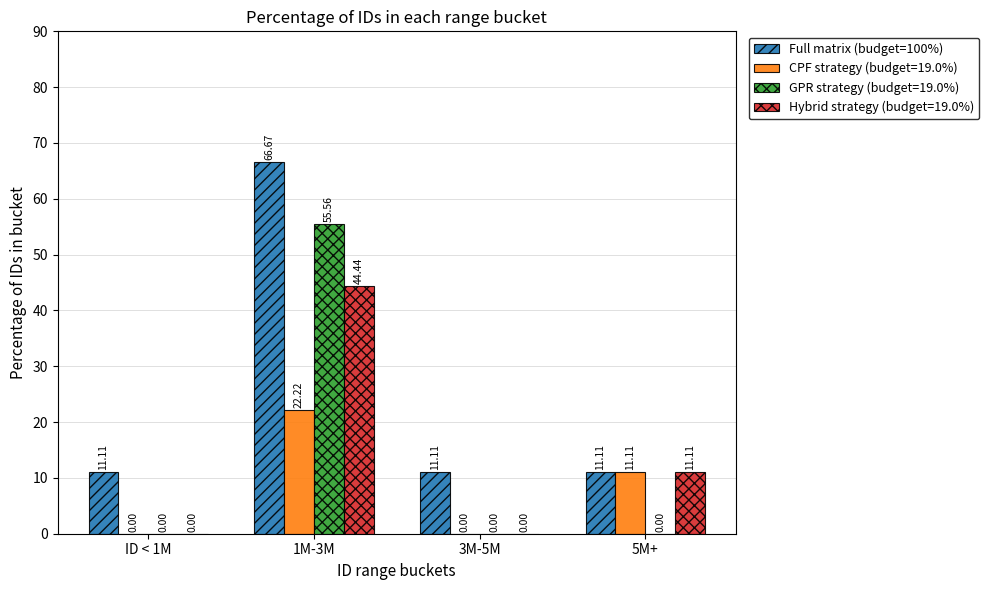

What is the sum of all Full matrix (budget=100%) values?

100.0